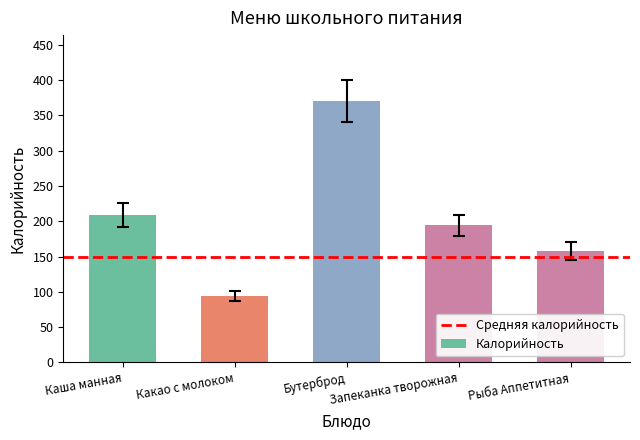

List the labels in order of value, smallest first.

Какао с молоком, Рыба Аппетитная, Запеканка творожная, Каша манная, Бутерброд